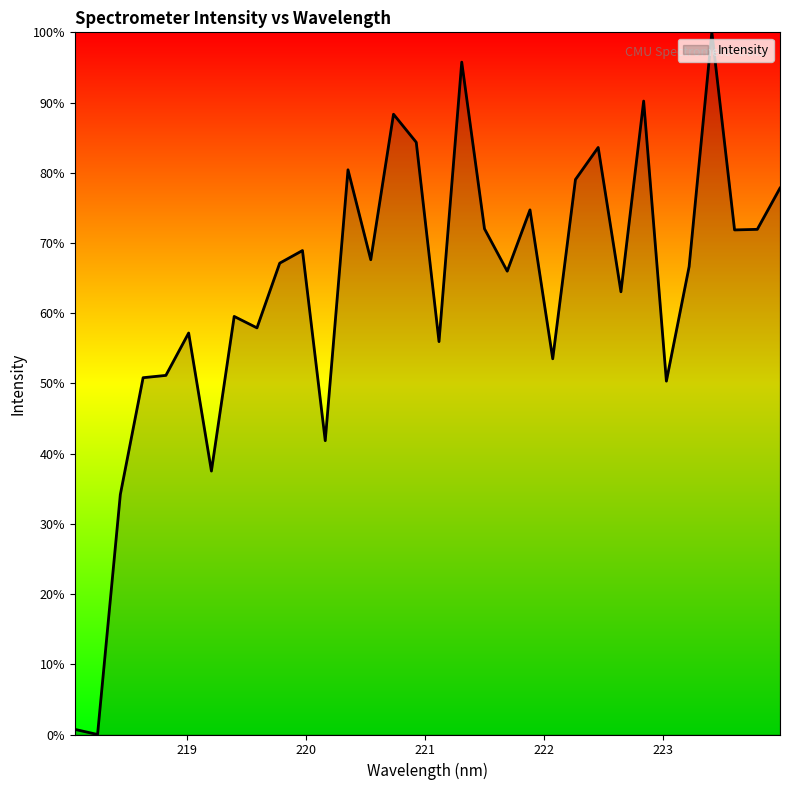

What is the difference between the maximum and minimum values?

100.0